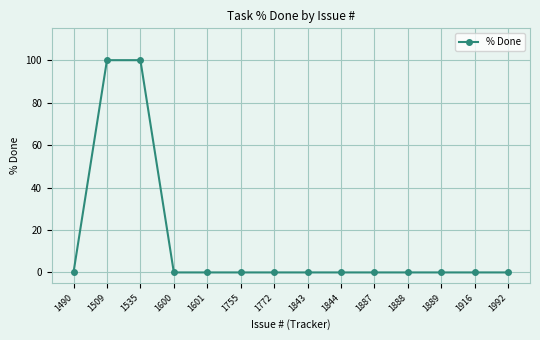

The chart shows a value of 50 at 1889. True or false?

False